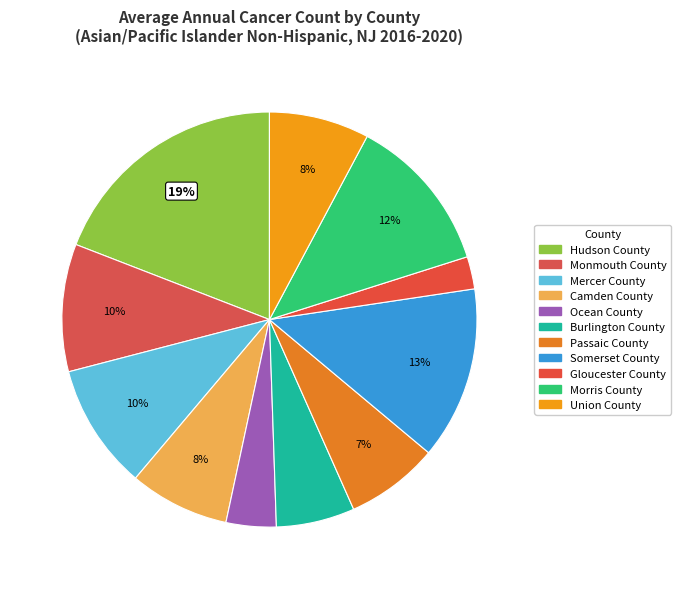

Is there any slice that represents more than half of the pie?

No